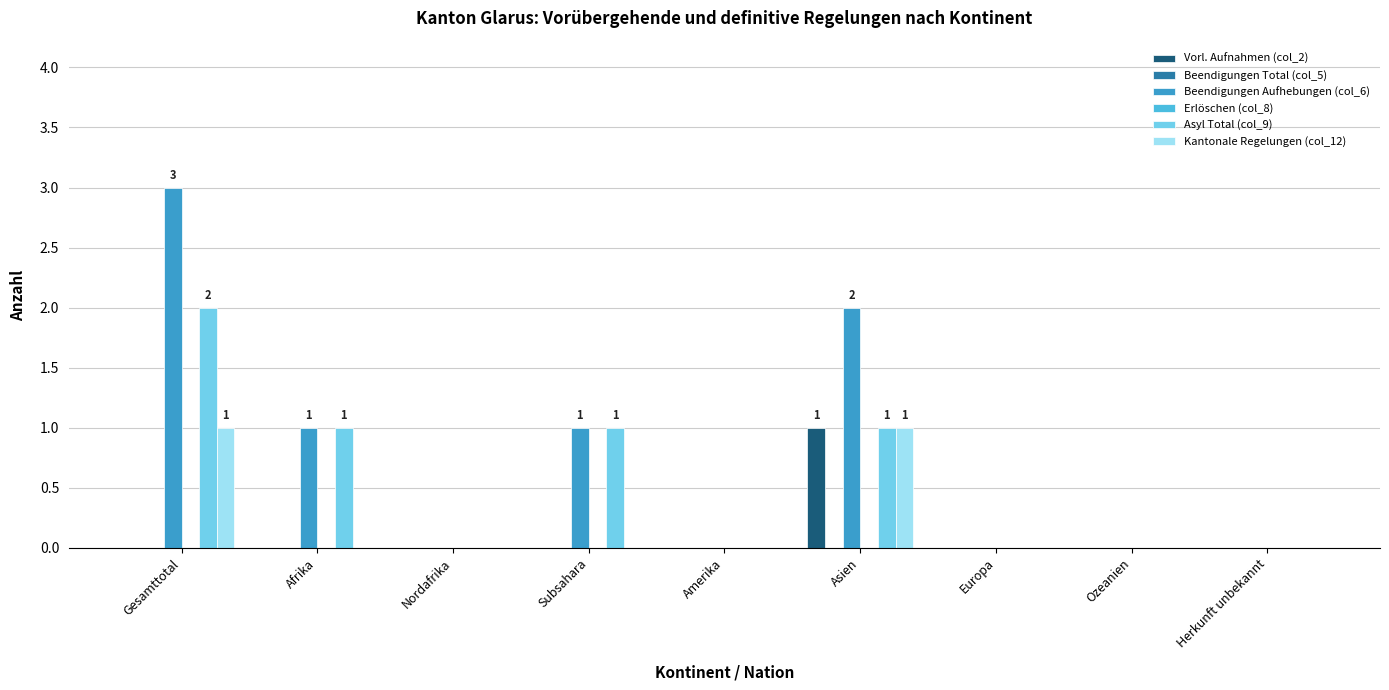

What are all the series names shown in the legend?

Vorl. Aufnahmen (col_2), Beendigungen Total (col_5), Beendigungen Aufhebungen (col_6), Erlöschen (col_8), Asyl Total (col_9), Kantonale Regelungen (col_12)